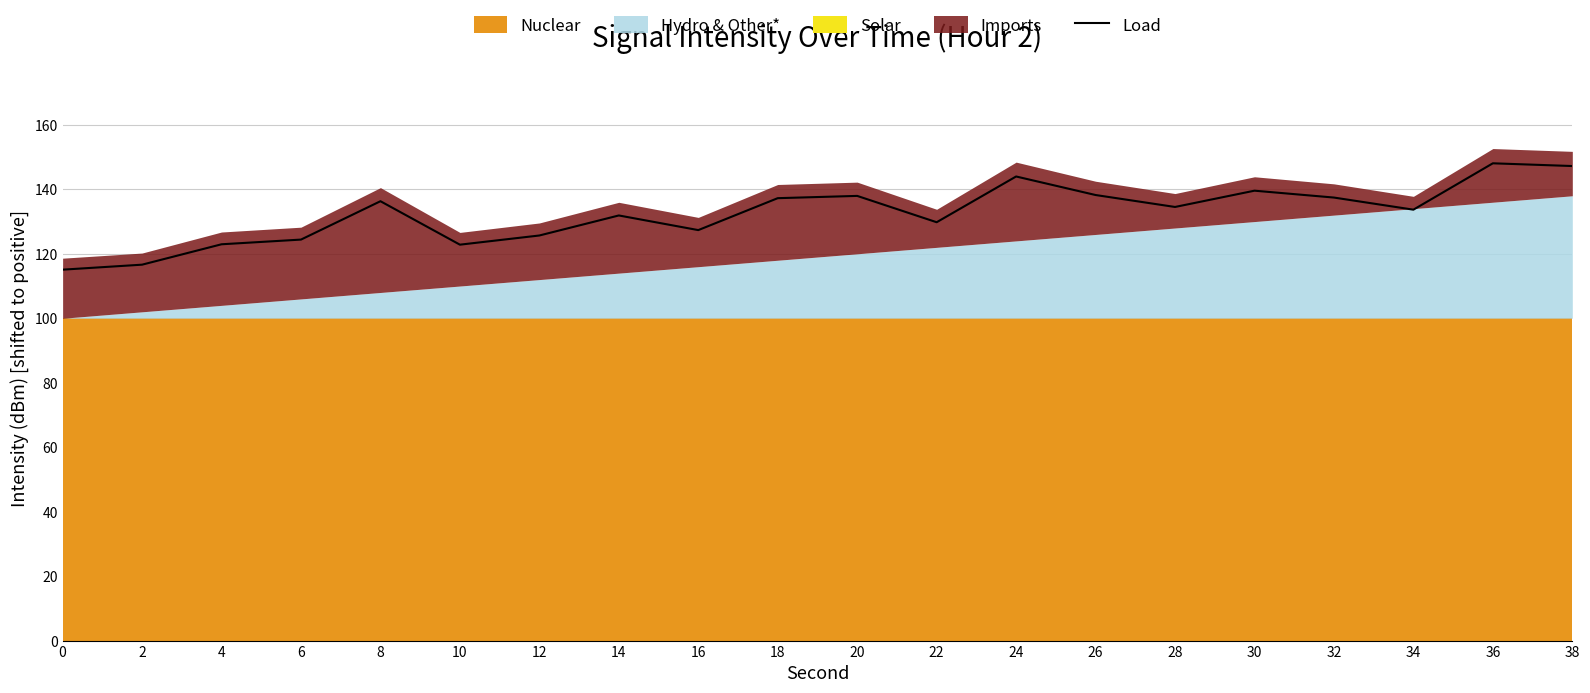

Reading left to right, transcribe all the data shown in this chart.

0=115.1	2=116.6	4=123.0	6=124.4	8=136.3	10=122.8	12=125.7	14=131.9	16=127.4	18=137.3	20=138.0	22=129.8	24=144.0	26=138.2	28=134.5	30=139.6	32=137.4	34=133.7	36=148.1	38=147.2